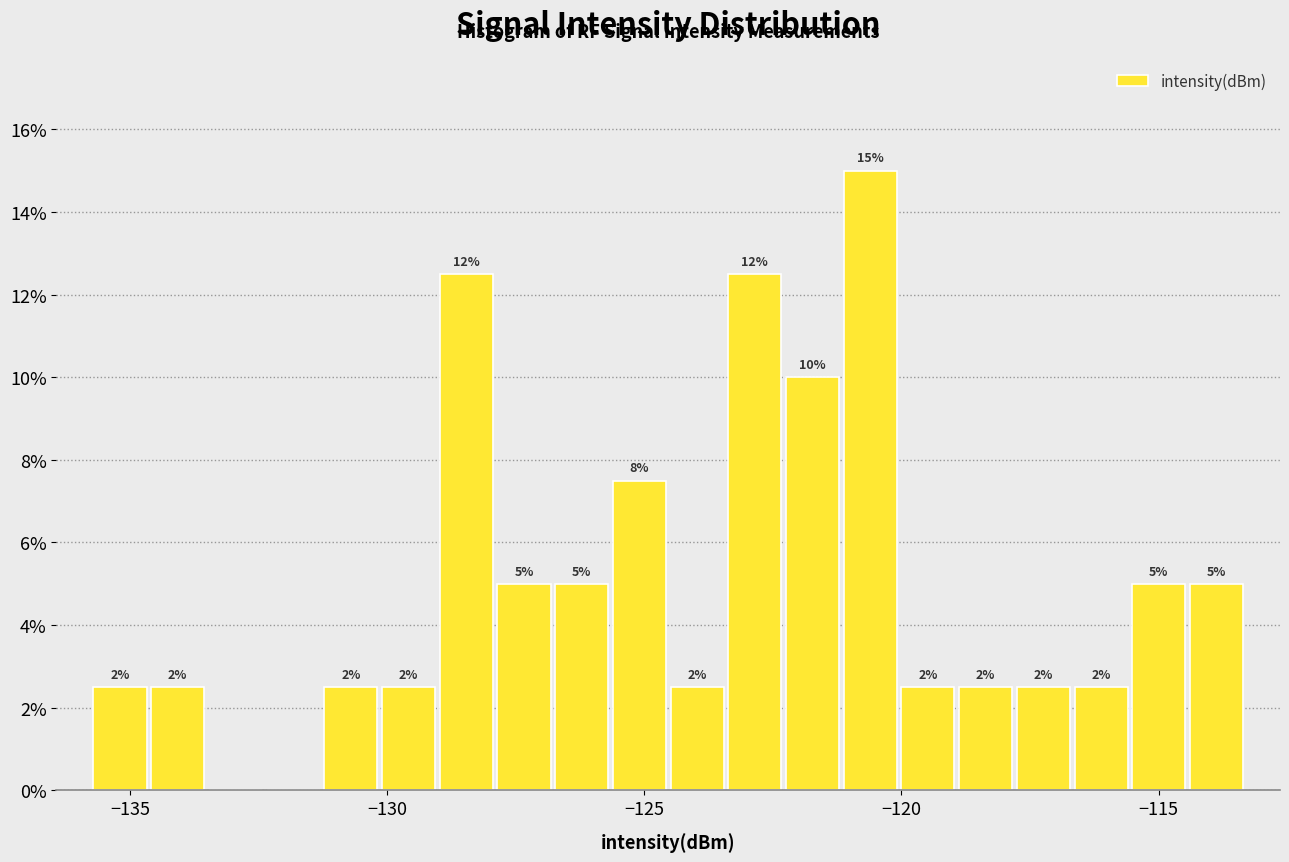

Read against the x-axis, roughly where is the centre of the tallest bar?

-120.5